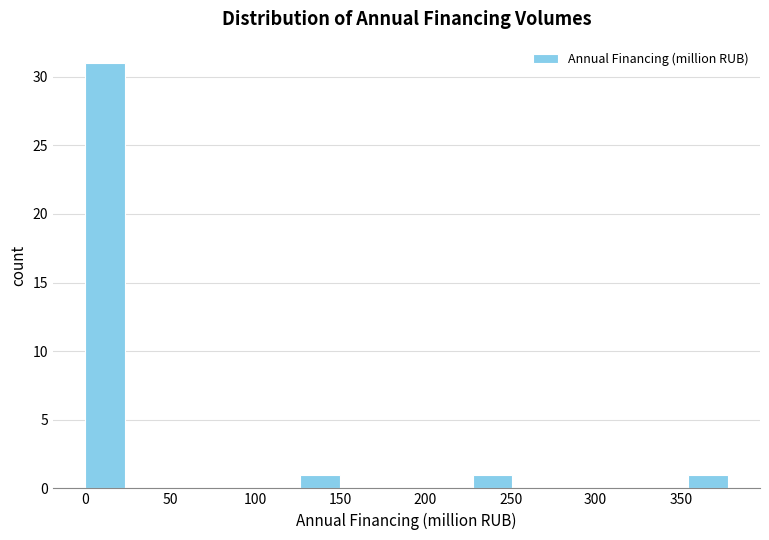

Reading left to right, list every bar in this chart as the range it spans on the x-axis followed by its height. Neither the bar edges nor the heights are printed on the chart, so give them approximately, as read against the axes.

0 to 25: 31
25 to 50: 0
50 to 75: 0
75 to 100: 0
100 to 125: 0
125 to 150: 1
150 to 175: 0
175 to 200: 0
200 to 230: 0
230 to 255: 1
255 to 280: 0
280 to 305: 0
305 to 330: 0
330 to 355: 0
355 to 380: 1